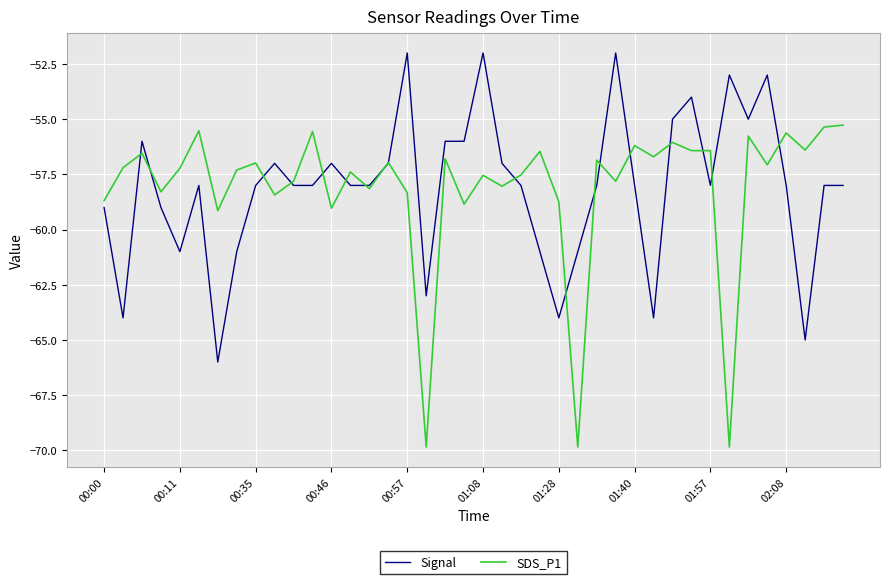

What is the maximum value for SDS_P1?

-55.3